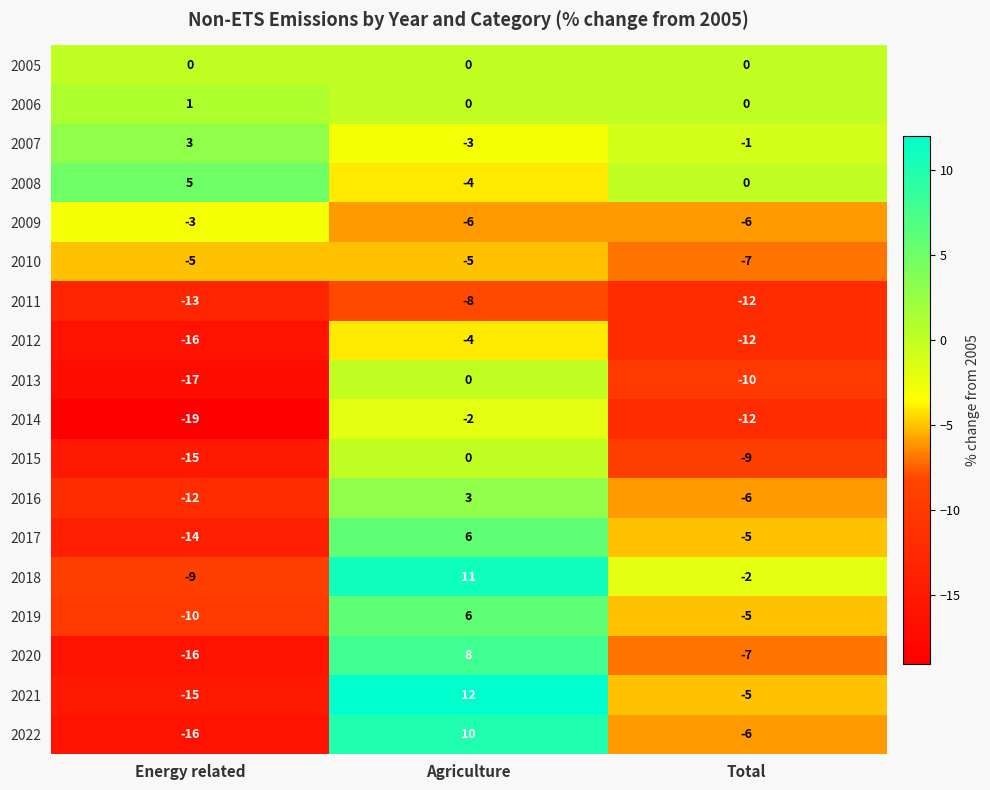

Between Agriculture and Total, which series saw the biggest shift?

2021